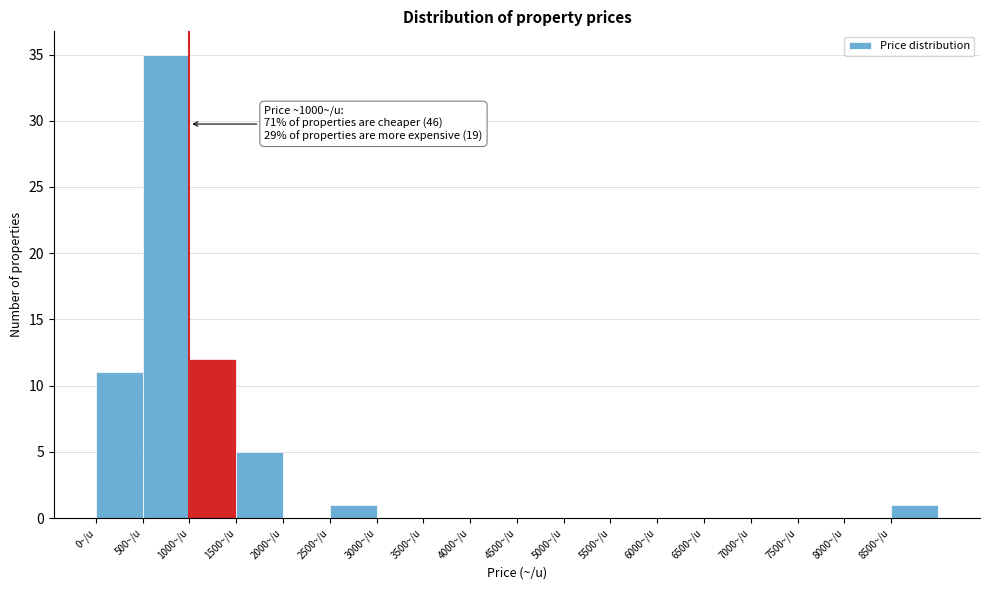

Over which range of the x-axis is the bar tallest?

500 to 1000